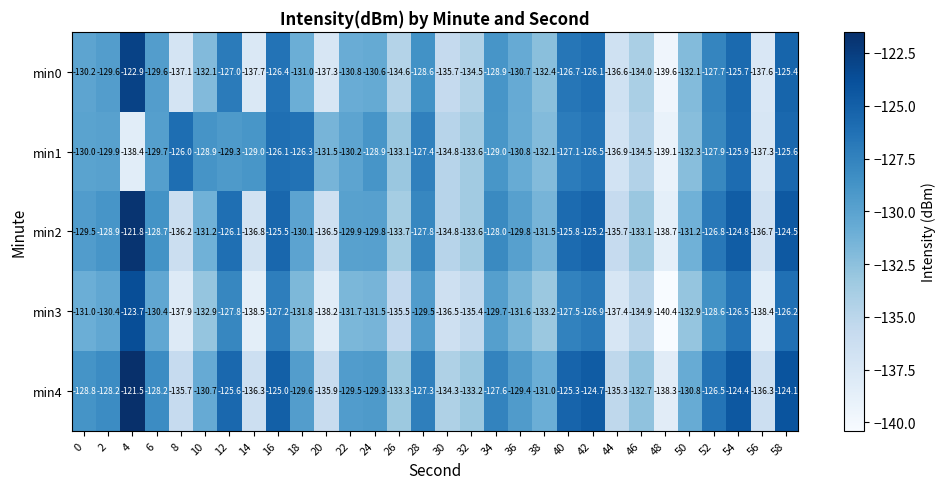

What is the smallest value displayed?

-140.4